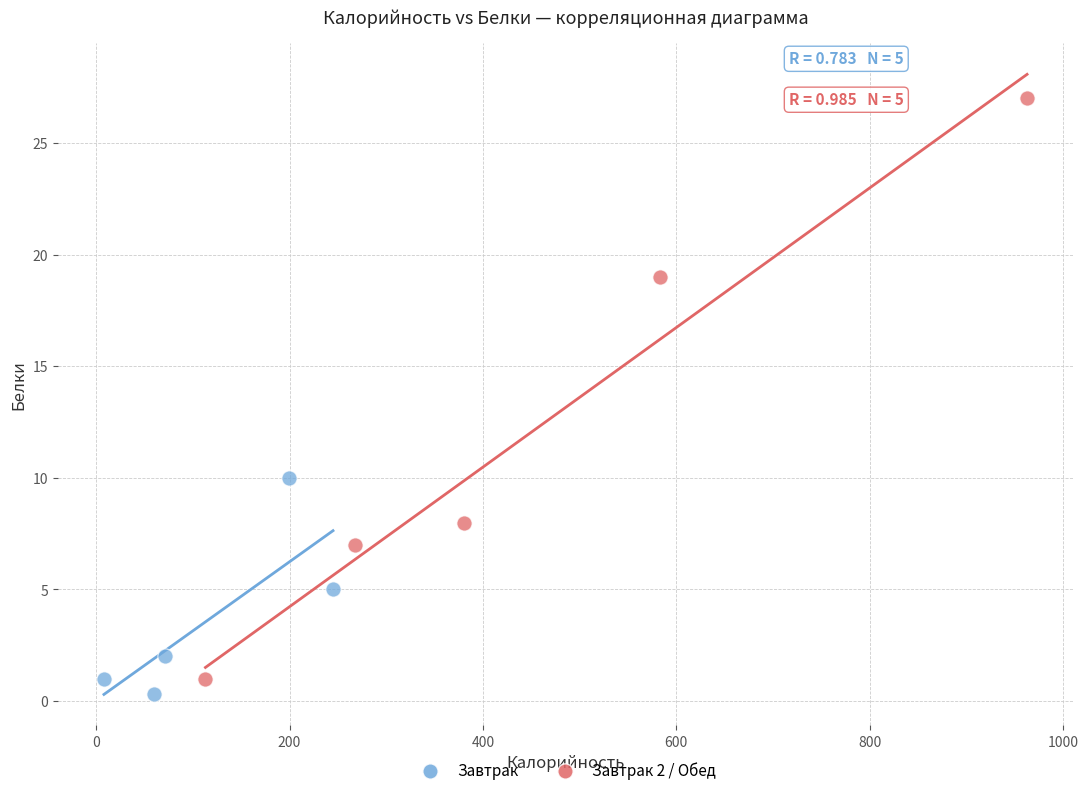

Which series contains the lowest Y value?

Завтрак